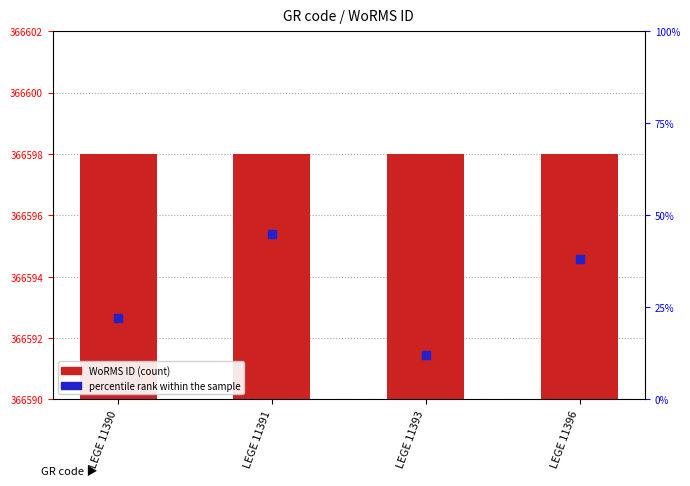

What are all the series names shown in the legend?

WoRMS ID, percentile rank within the sample